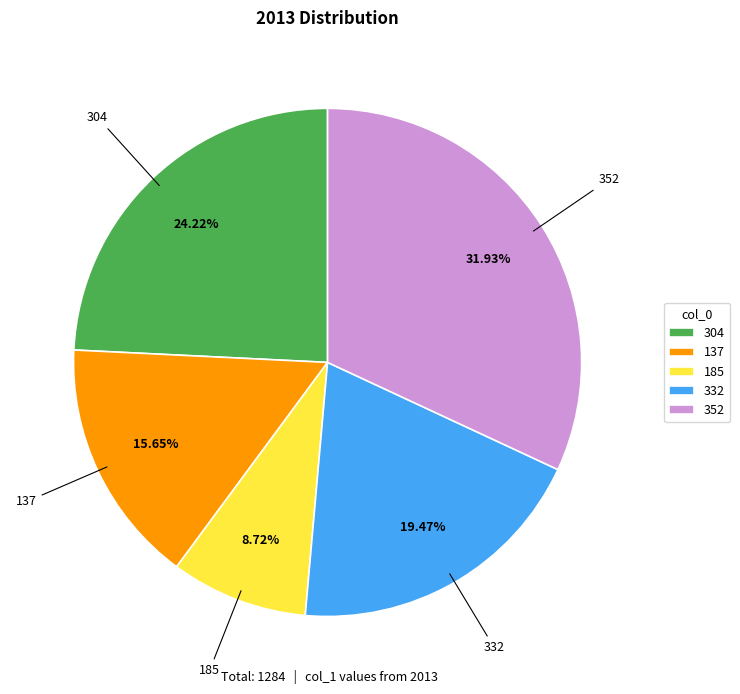

Which slice is the largest?

352